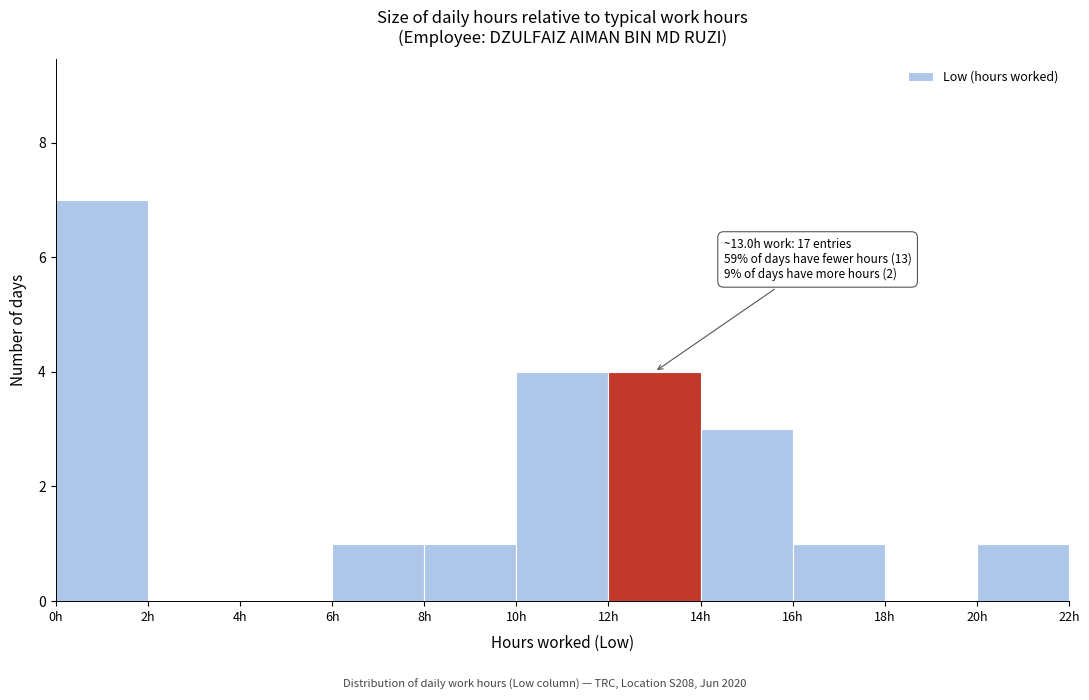

Over which range of the x-axis is the bar tallest?

0 to 2